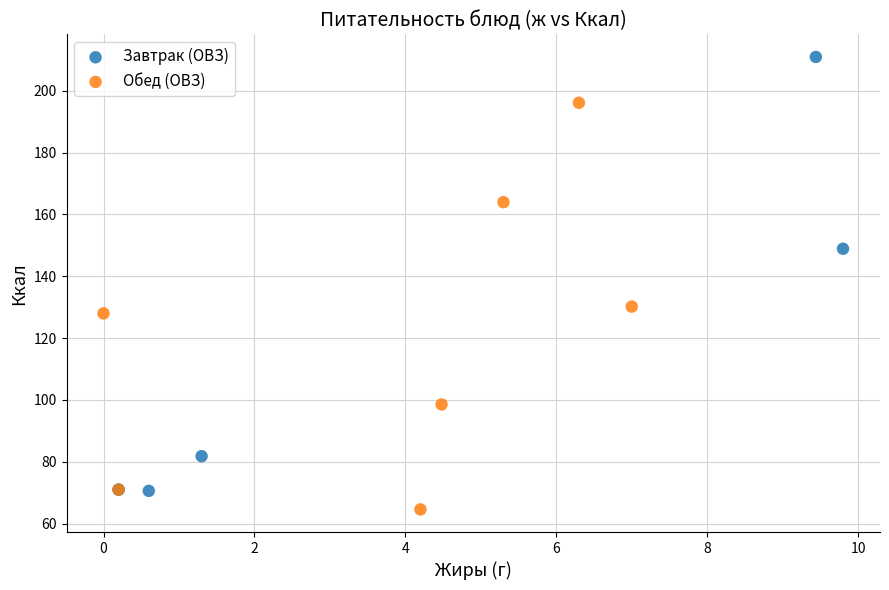

Which series contains the highest Y value?

Завтрак (ОВЗ)